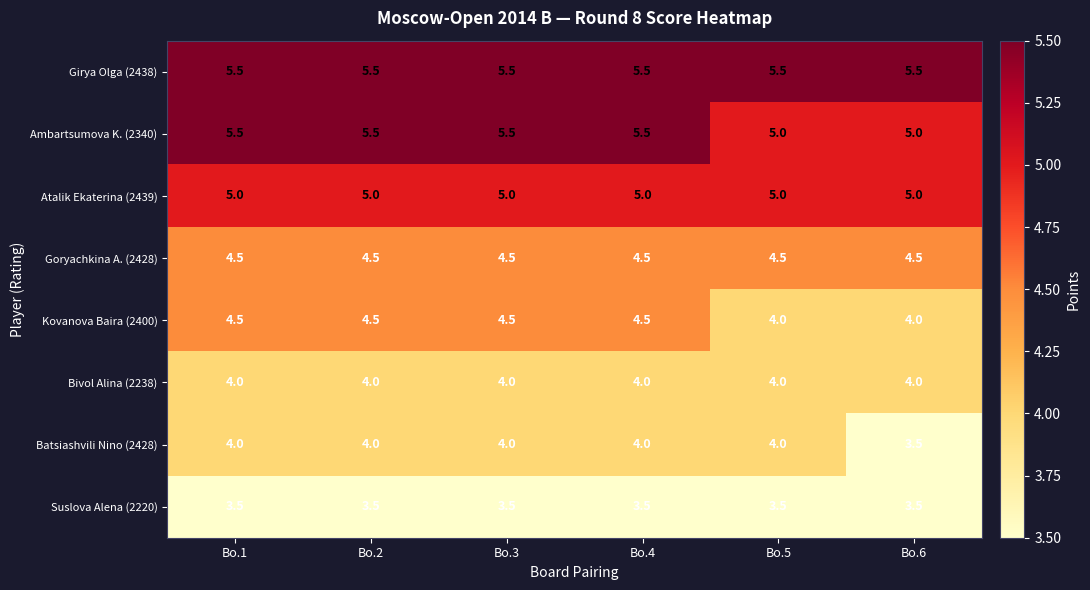

What is the spread (max minus min) of values at Bo.4?

2.0